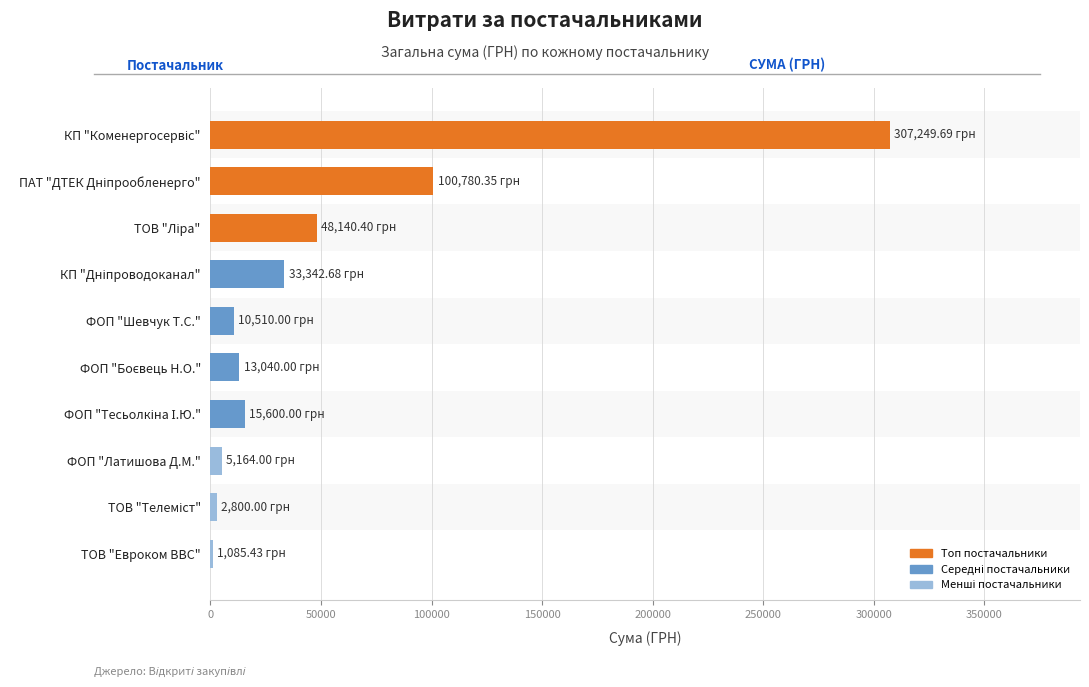

What is the sum of all values?

537712.6